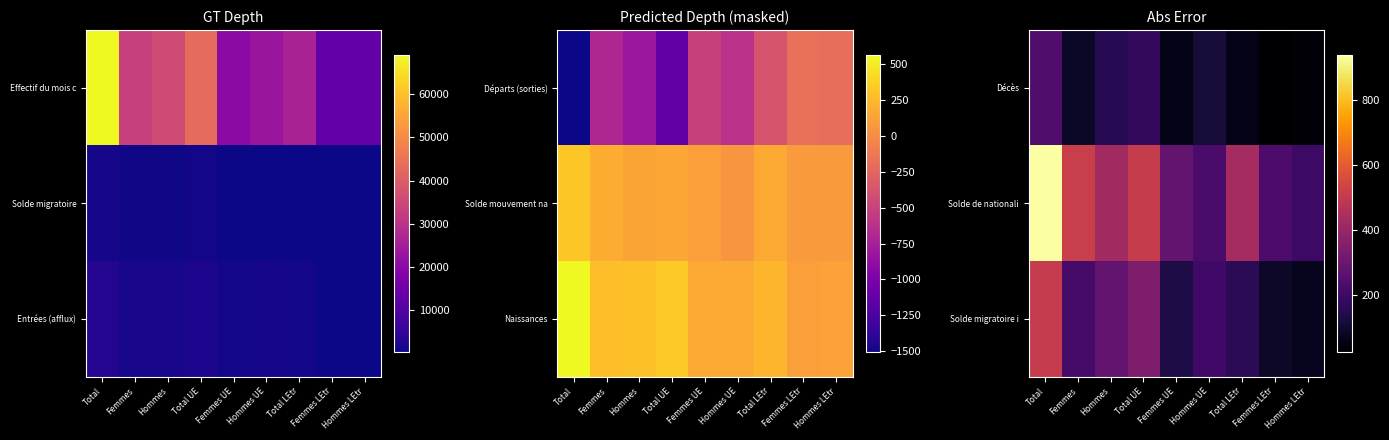

Rank the series by their average value, from lowest to highest.

Décès, Solde migratoire i, Solde de nationali